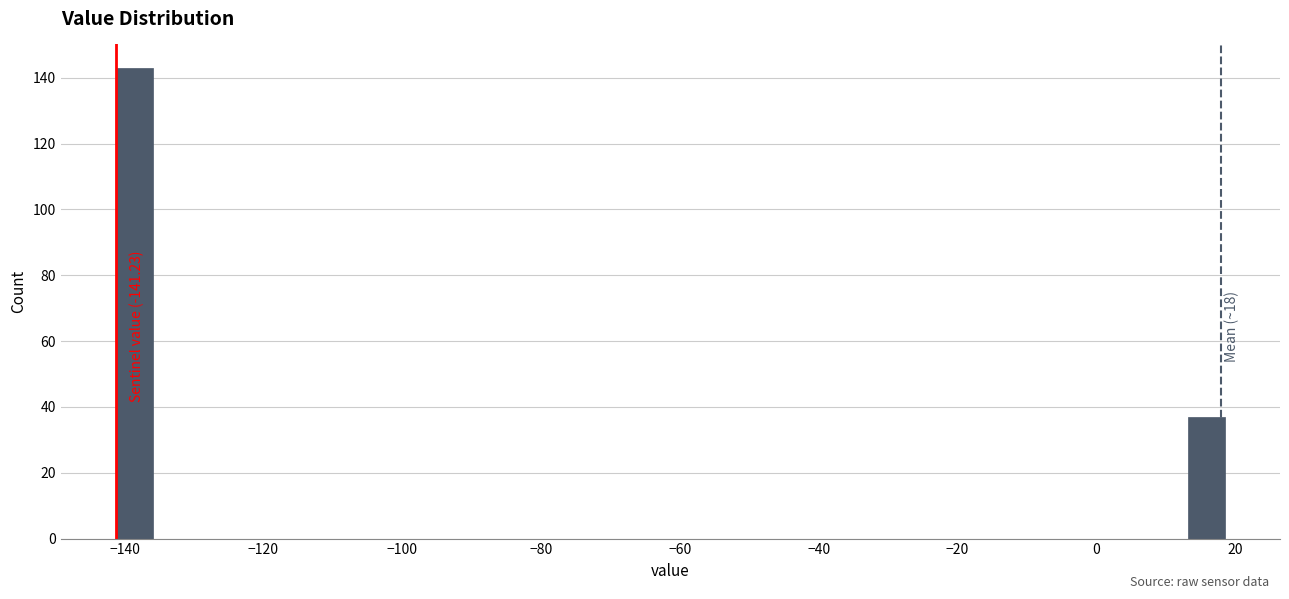

Read against the x-axis, roughly where is the centre of the tallest bar?

-138